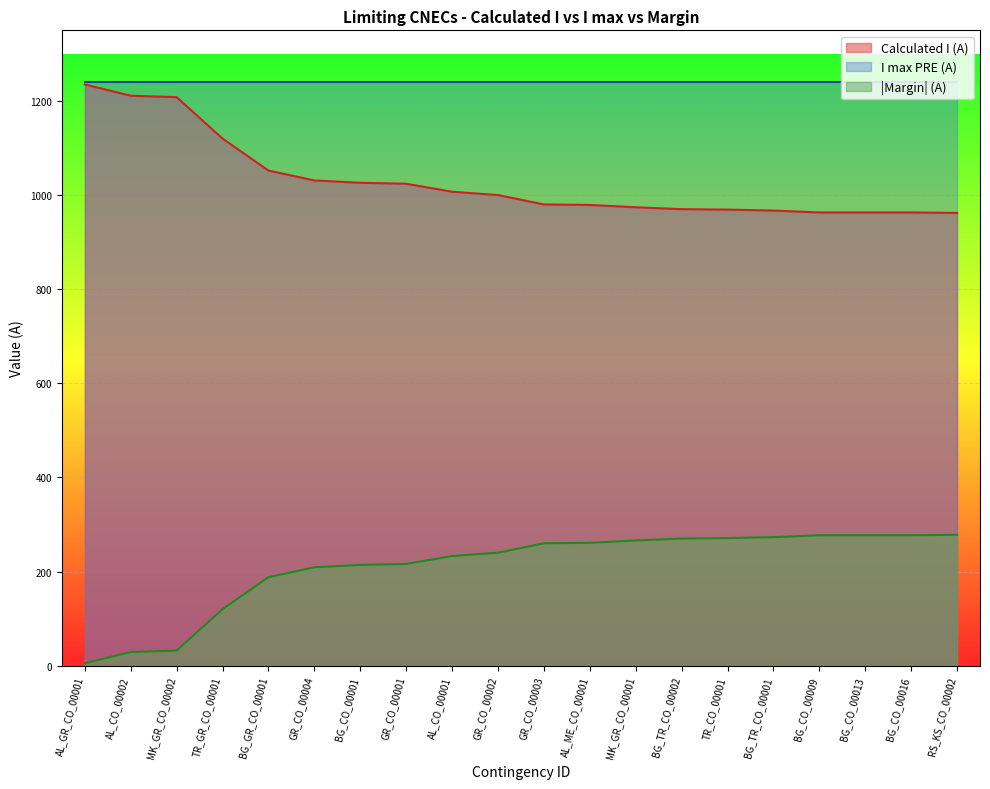

The value of Calculated I (A) at MK_GR_CO_00001 is 1279. True or false?

False